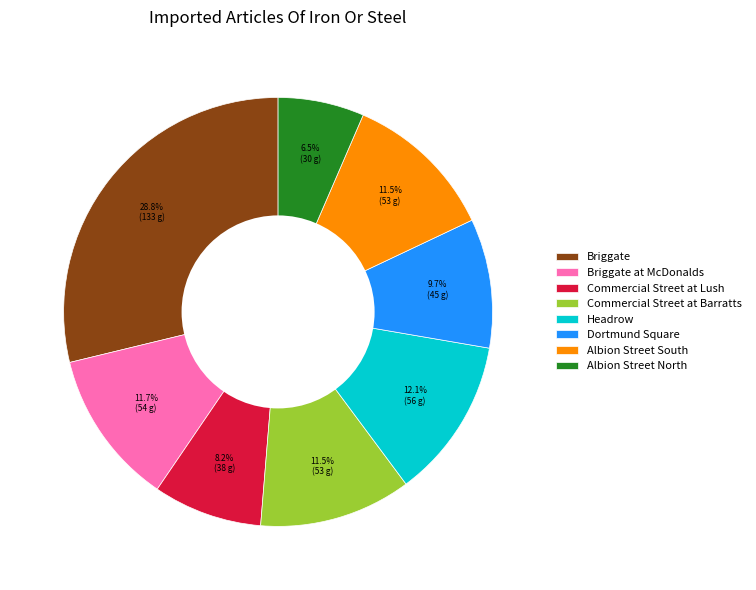

What is the largest slice in the pie chart?

Briggate